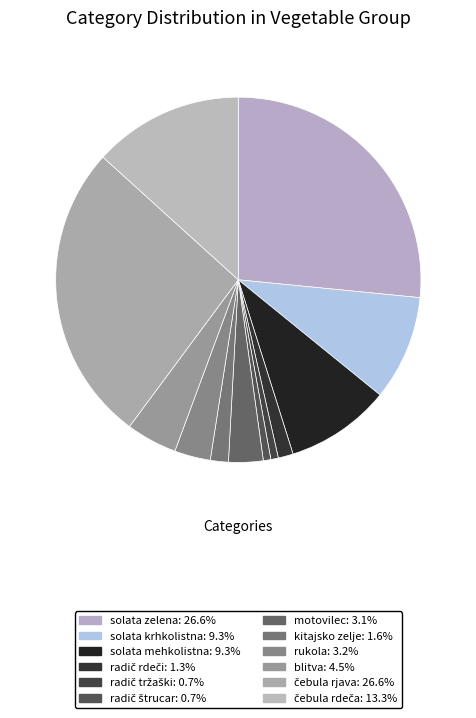

How many segments does this pie chart have?

12